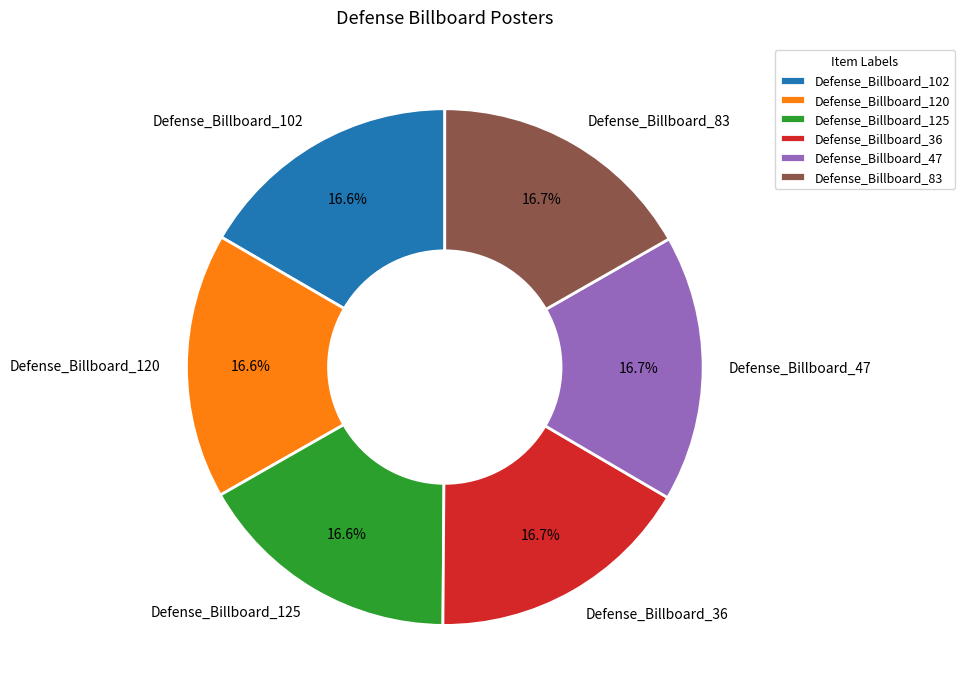

To the nearest percent, what is the combined percentage of Defense_Billboard_120 and Defense_Billboard_47?

33%